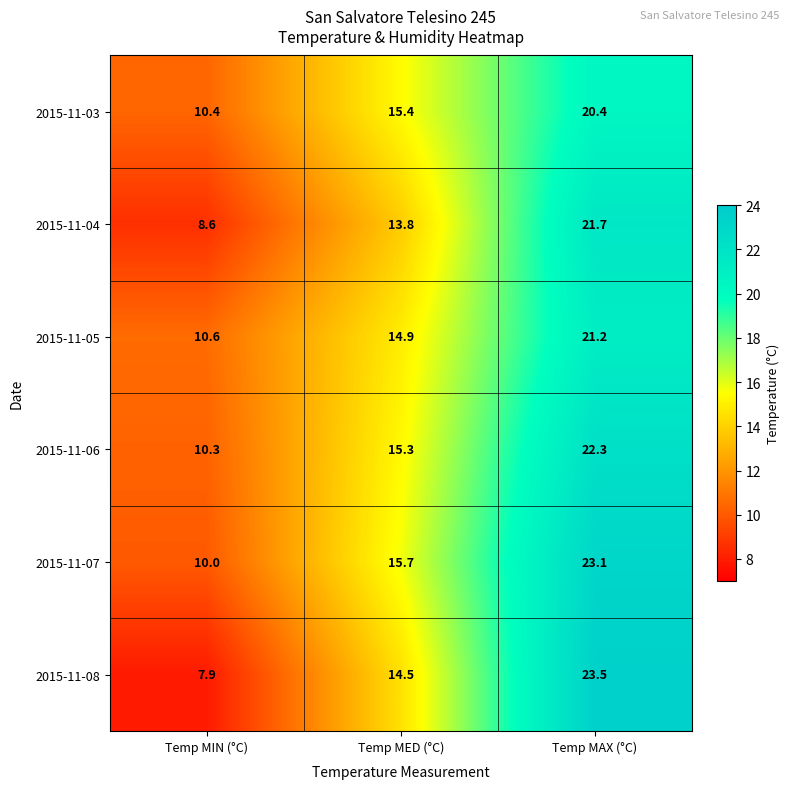

The 2015-11-03 series shows 10.4 at Temp MIN (°C). True or false?

True